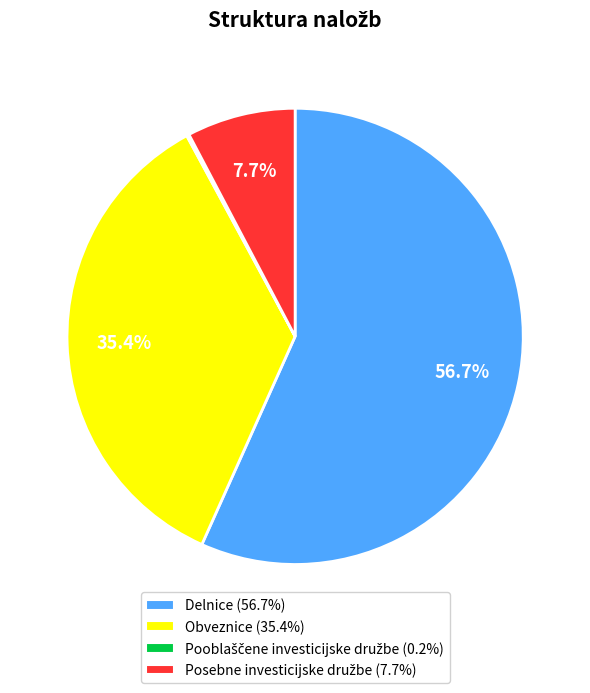

Which slice represents more than half of the pie?

Delnice